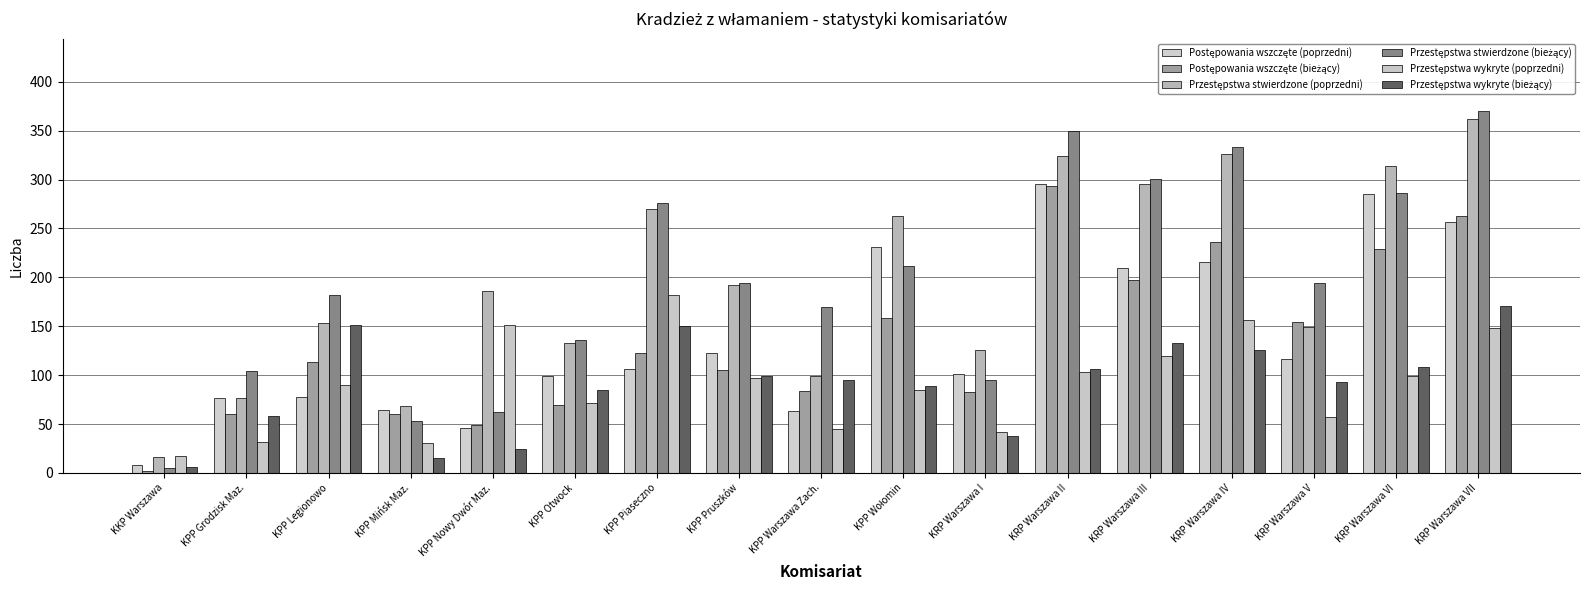

What position from the left is KPP Wołomin?

10